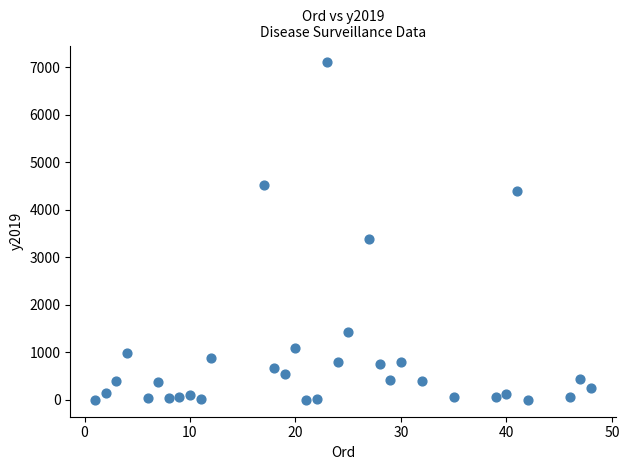

What Y value in the scatter plot is closest to 3549?

3392